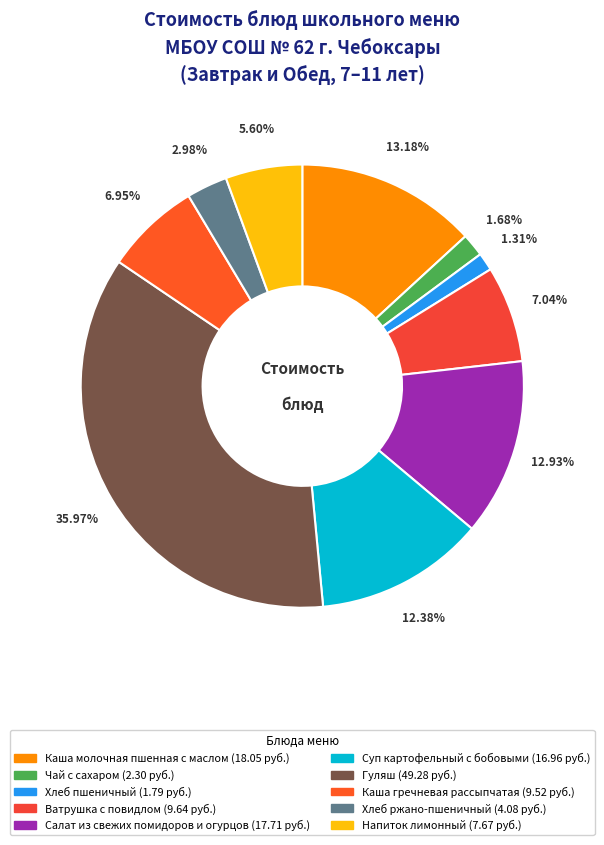

How many segments does this pie chart have?

10